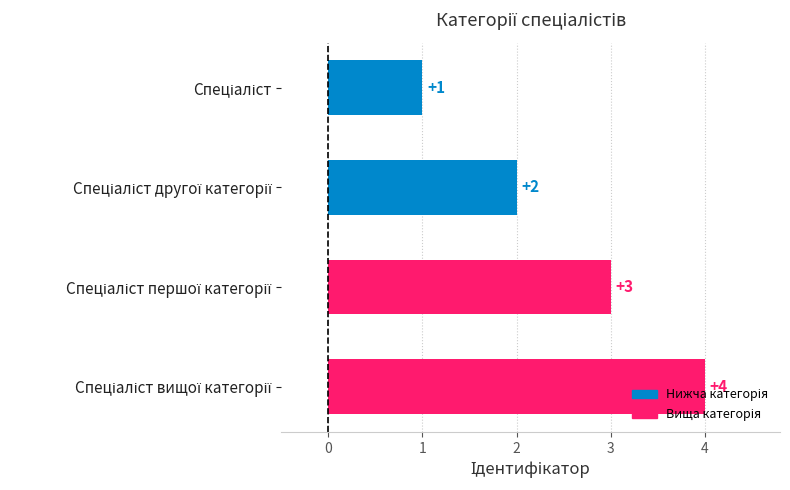

What is the sum of all values?

10